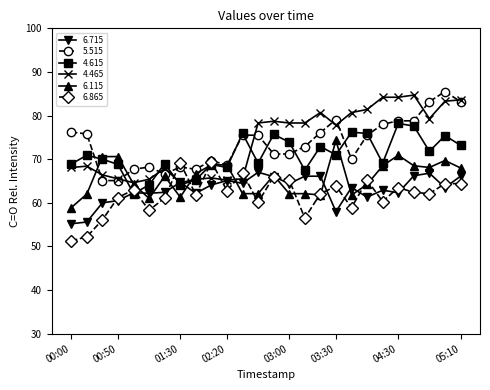

True or false: 6.115 has more than 1 interior local peaks.

True